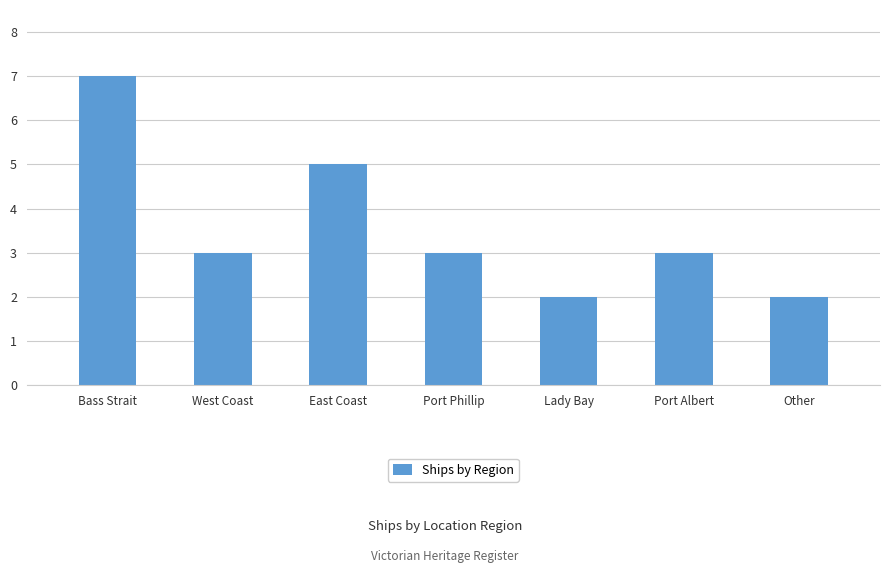

Read the value at Lady Bay.

2